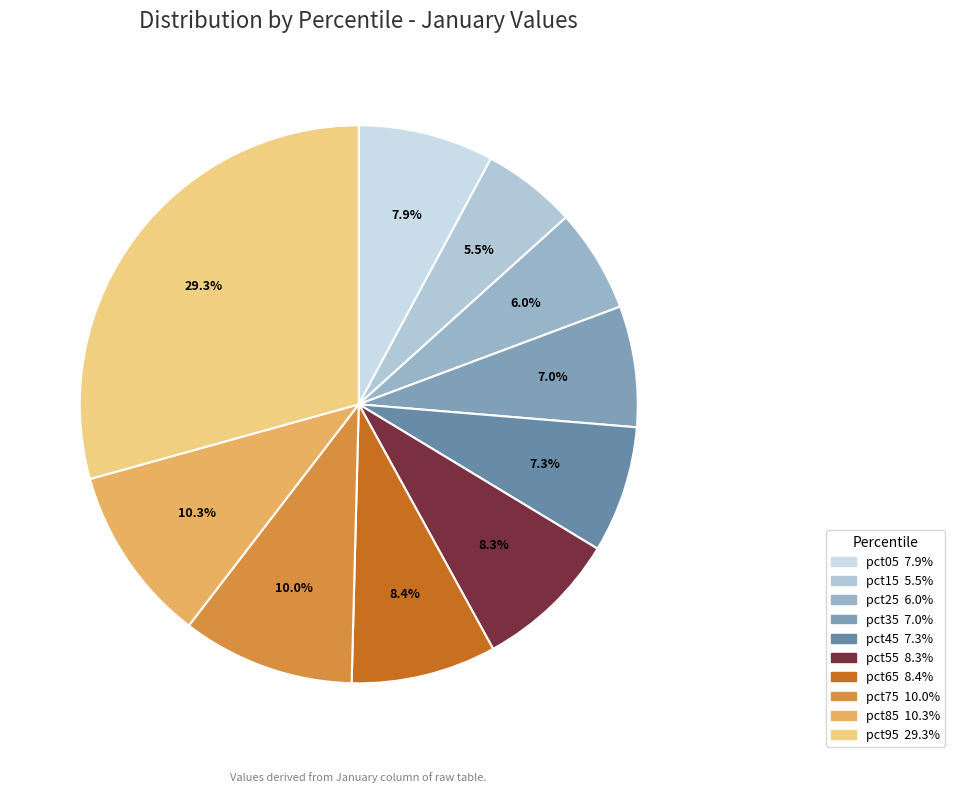

To the nearest percent, what is the difference between the largest and smallest slice percentages?

24%